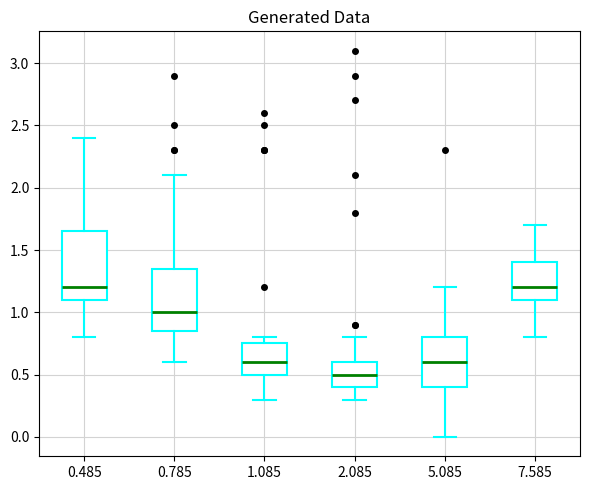

Where does the upper whisker of the box at x = 5.085 end on the y-axis? The values are not printed on the chart, so give them approximately, as read against the axis.

1.20